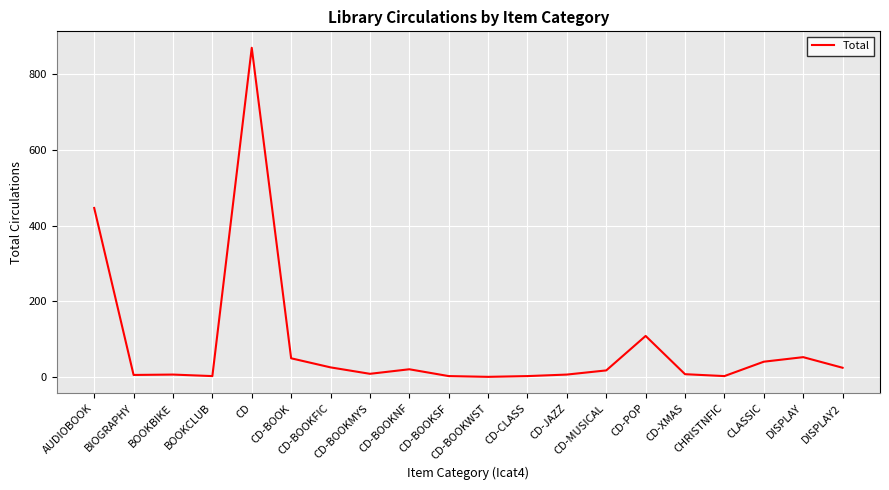

Which has a higher value, CD-BOOKWST or CD-BOOKNF?

CD-BOOKNF